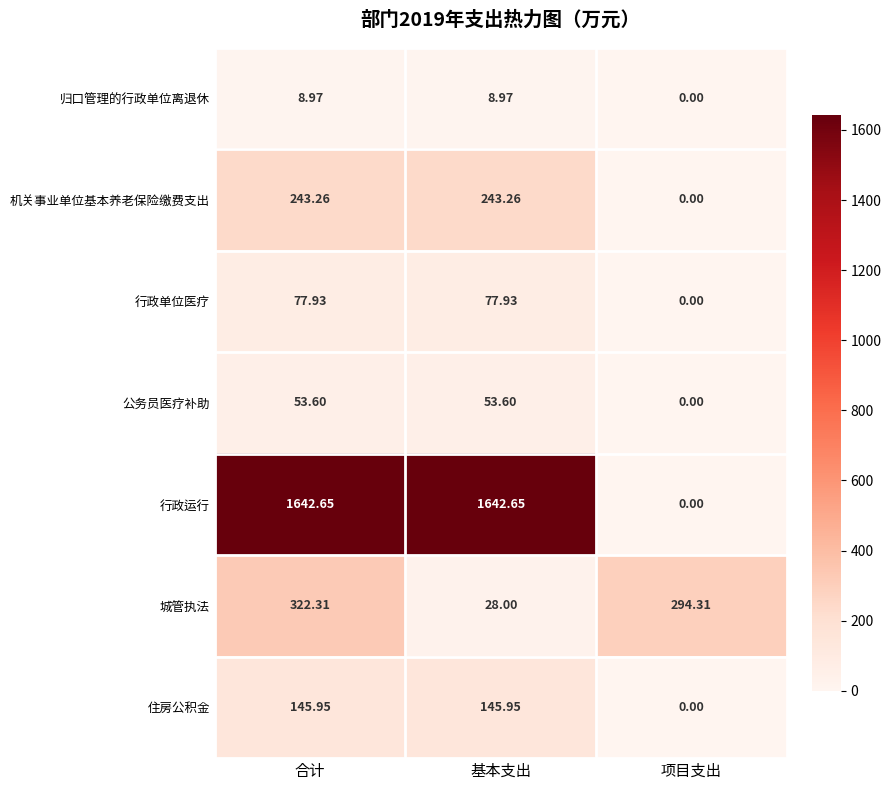

Which category has the lowest value across all series?

项目支出